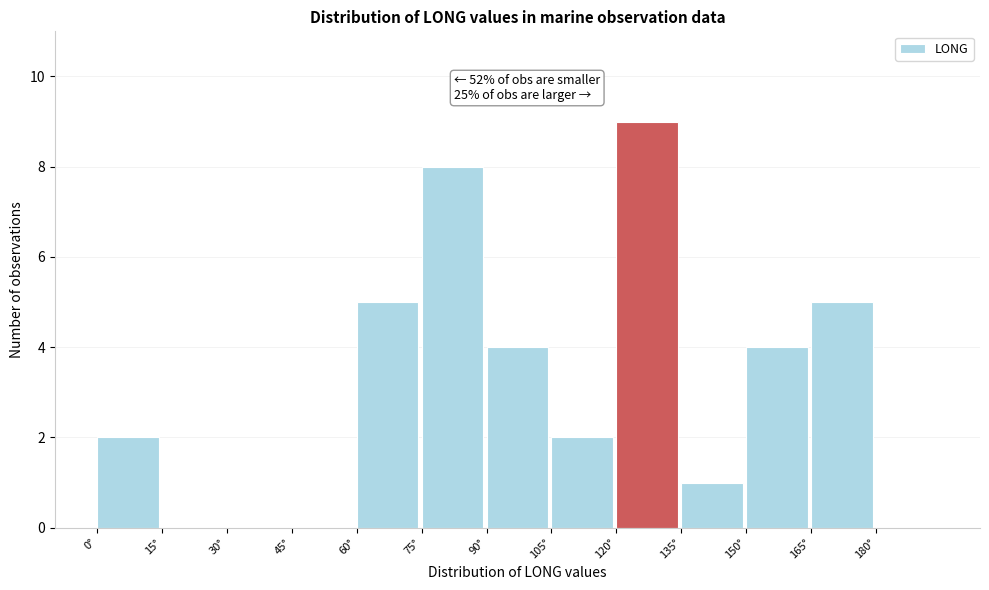

Which range on the x-axis has the tallest bar?

120 to 135